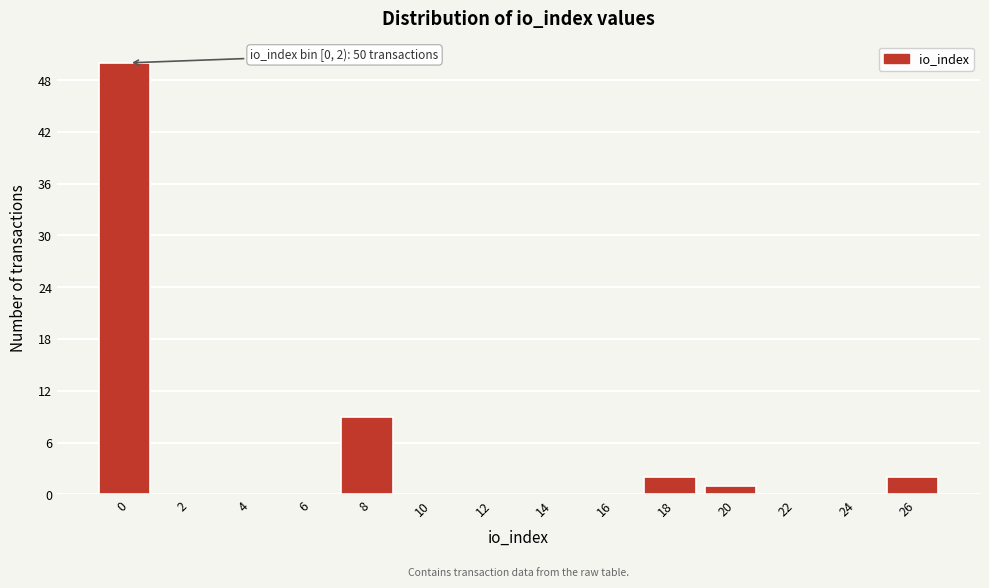

Reading left to right, extract all data points from this chart.

0=50	2=0	4=0	6=0	8=9	10=0	12=0	14=0	16=0	18=2	20=1	22=0	24=0	26=2